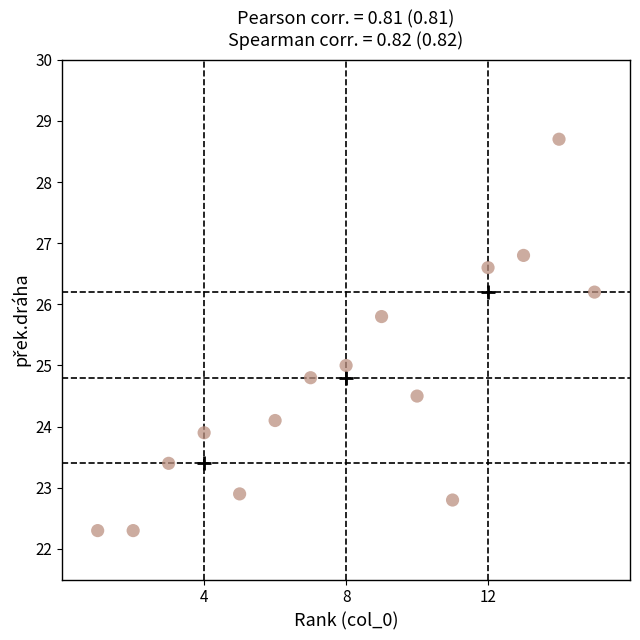

What is the range of Y values (max minus min)?

6.4